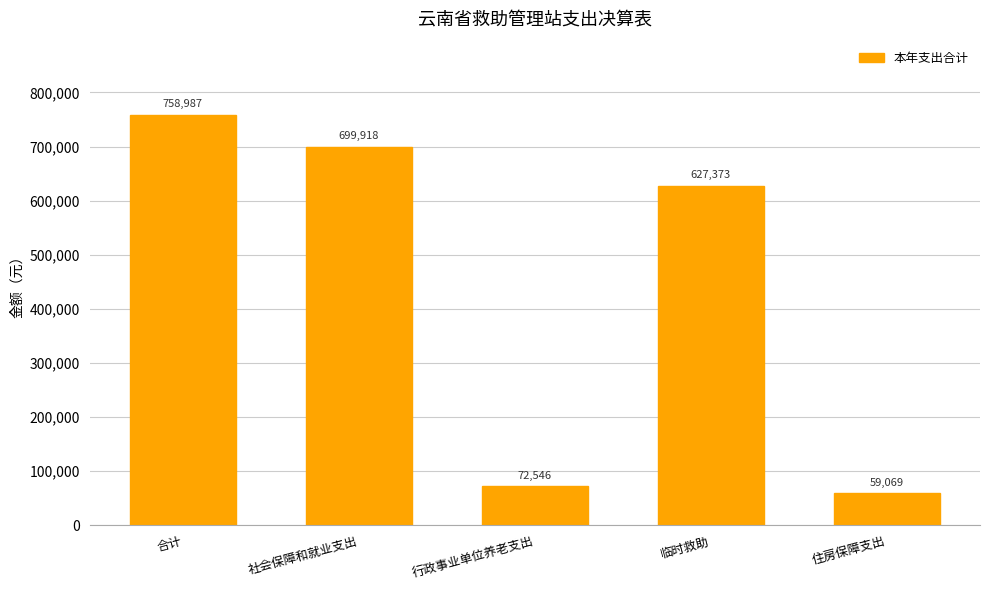

What is the label of the 4th bar from the right?

社会保障和就业支出